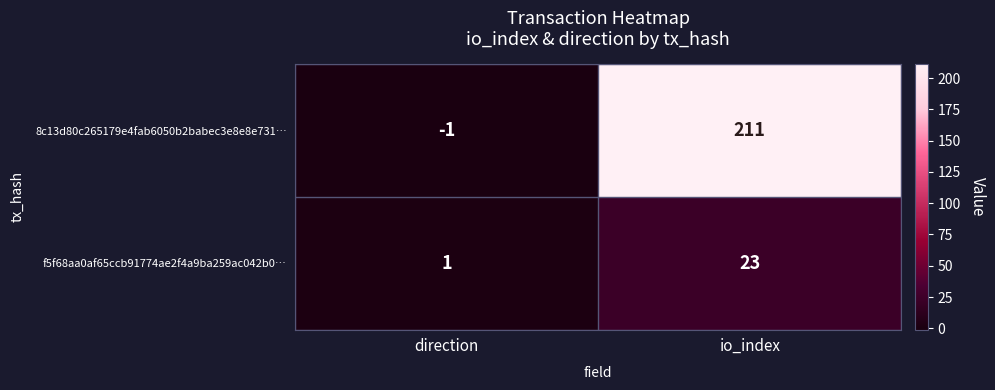

At which label is f5f68aa0af65ccb91774ae2f4a9ba259ac042b0… closest to 12?

direction